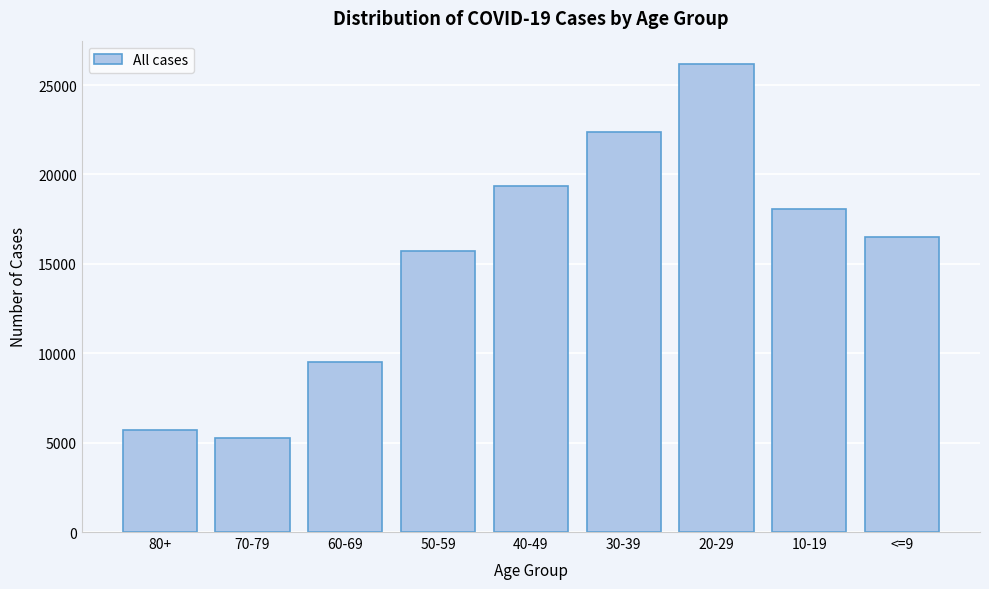

Reading left to right, transcribe all the data shown in this chart.

80+=5714	70-79=5245	60-69=9495	50-59=15711	40-49=19366	30-39=22353	20-29=26177	10-19=18060	<=9=16494